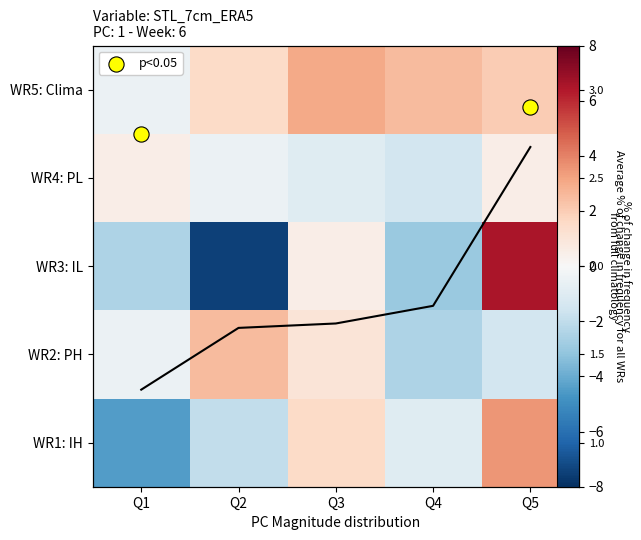

How many positive values does the WR1: IH series have?

2